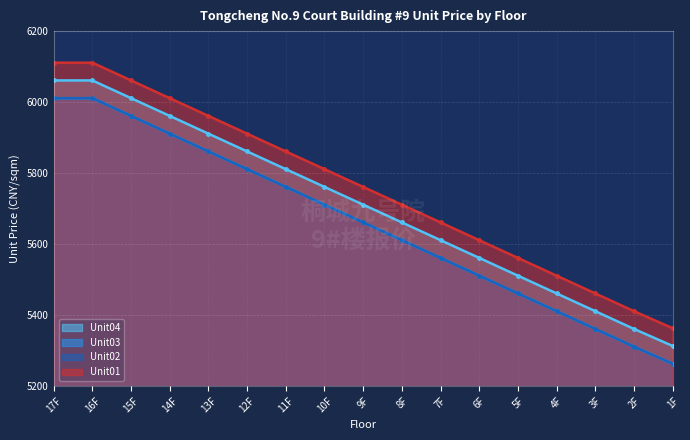

How many values in the Unit03 series are below 5661?

8